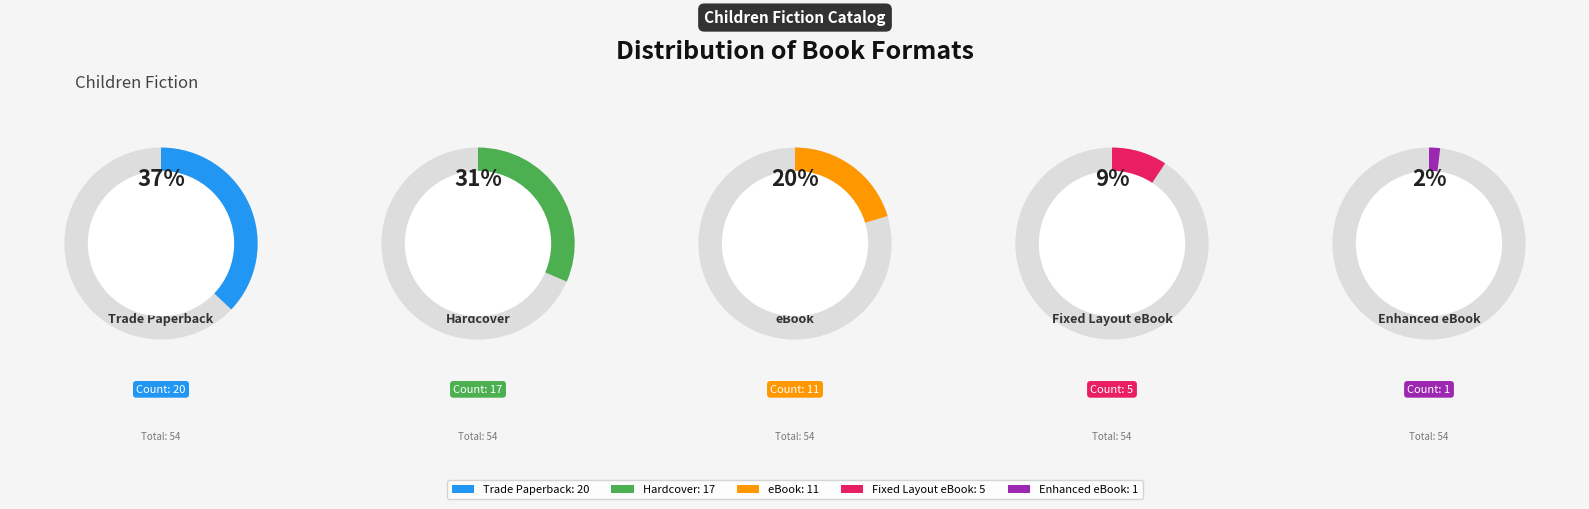

Which category has the biggest portion of the pie?

Trade Paperback